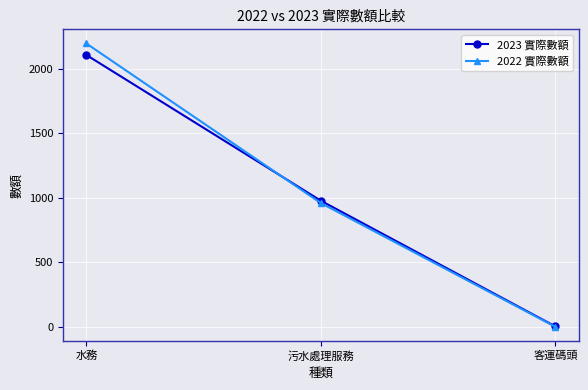

List the series in order of their overall mean, highest first.

2022 實際數額, 2023 實際數額